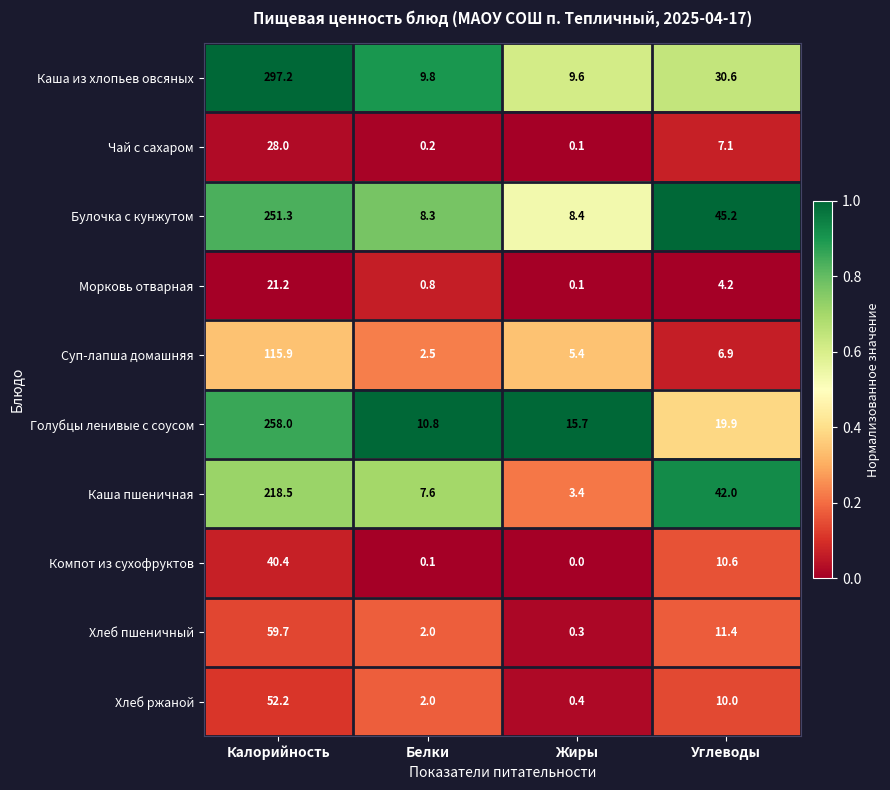

How many distinct data groups are displayed?

10